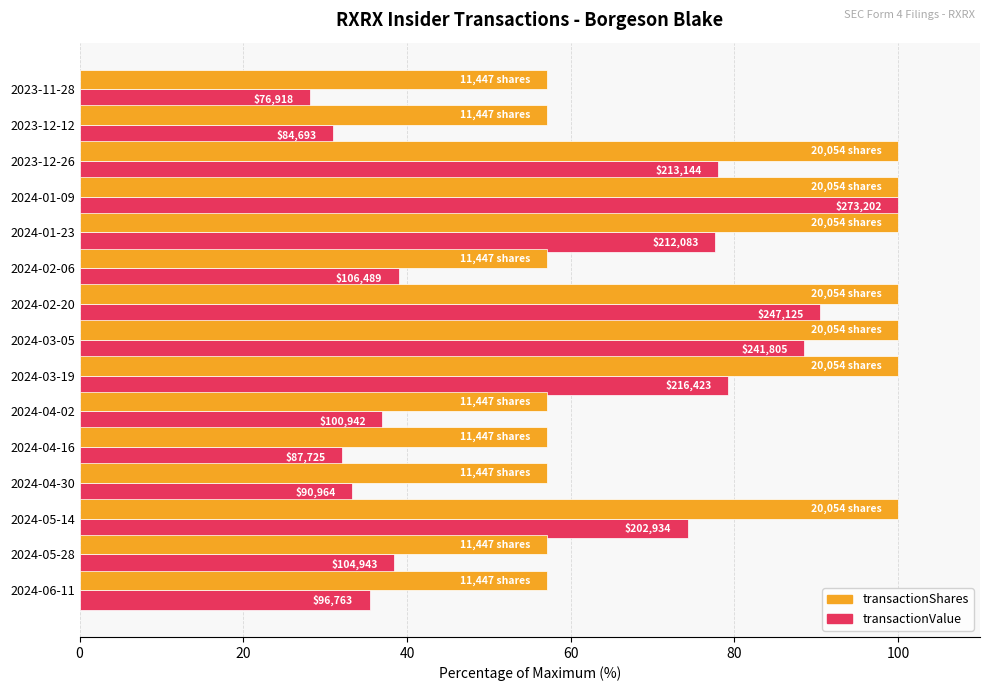

What are all the series names shown in the legend?

transactionShares, transactionValue